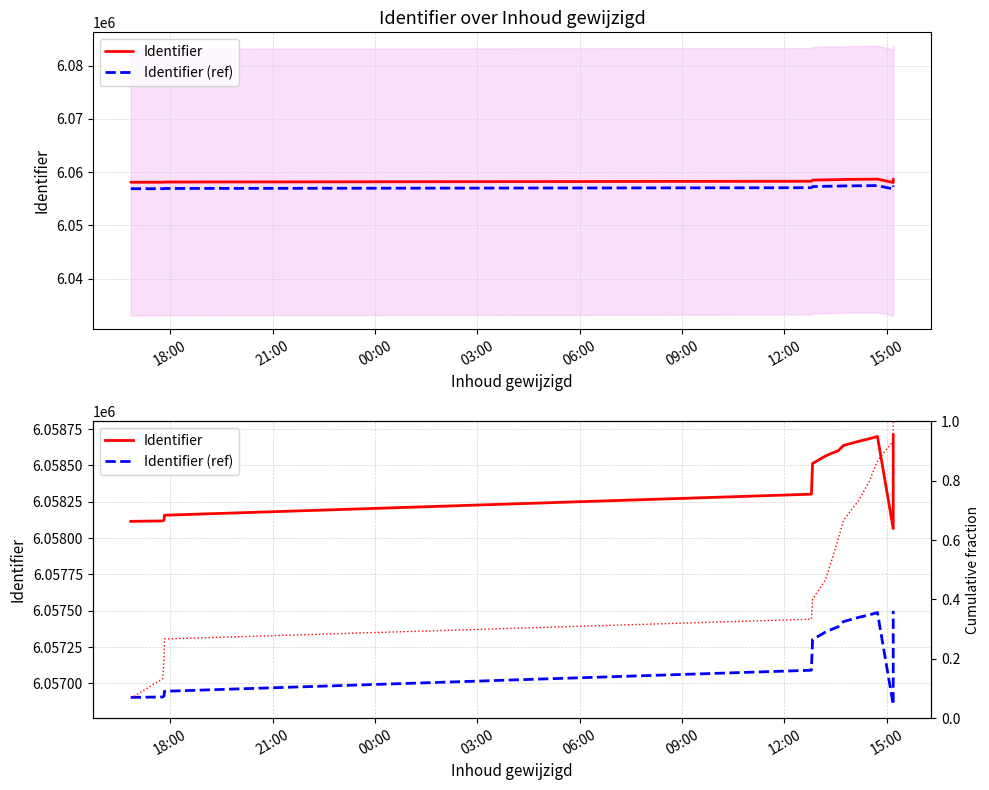

What is the greatest value displayed?

6058711.0